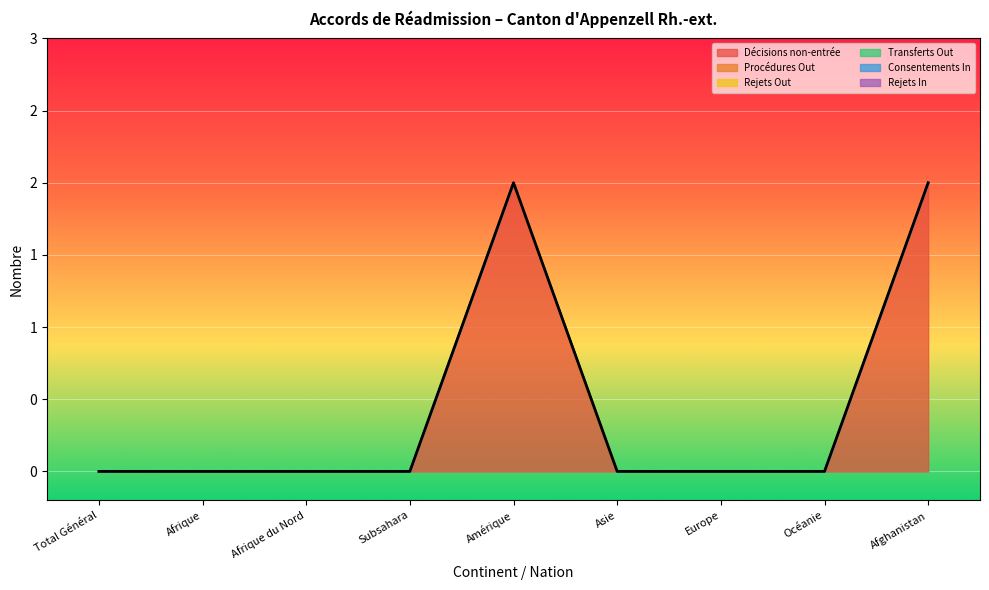

Which series has the largest total across all categories?

Décisions non-entrée